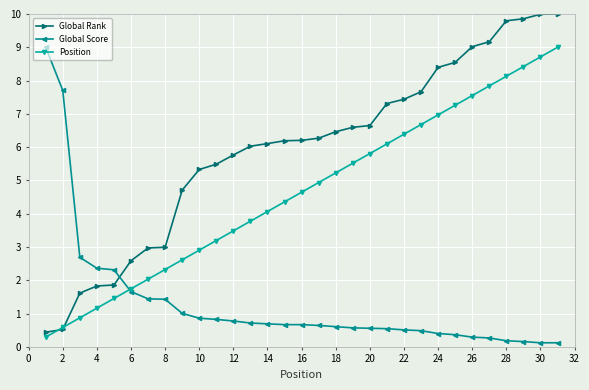

Which series has the largest total across all categories?

Global Rank